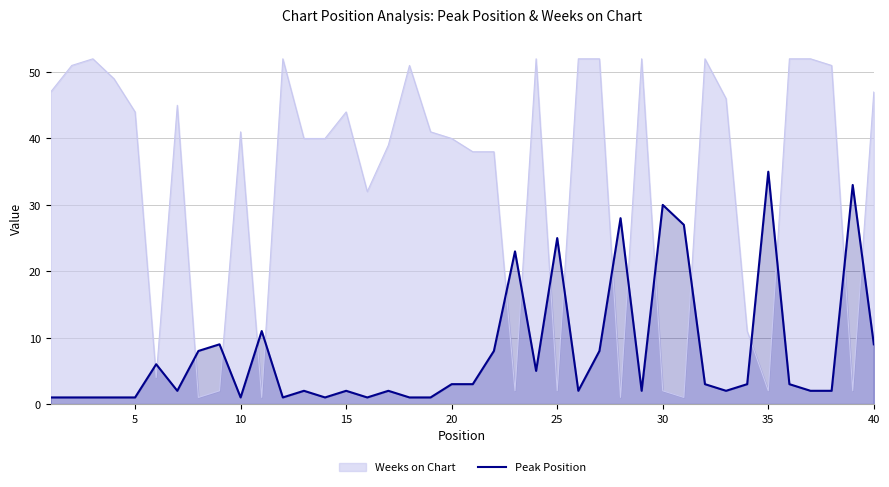

Reading right to left, what are all the values shown in this chart?

9	33	2	2	3	35	3	2	3	27	30	2	28	8	2	25	5	23	8	3	3	1	1	2	1	2	1	2	1	11	1	9	8	2	6	1	1	1	1	1